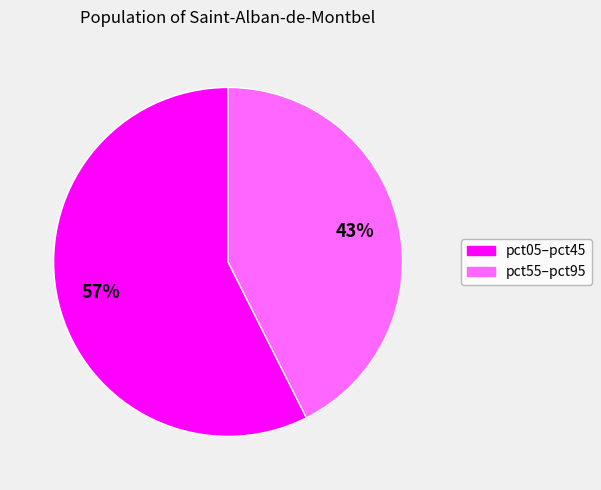

Is there any slice that represents more than half of the pie?

Yes